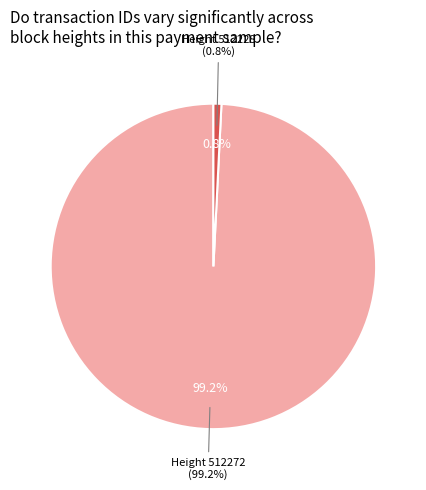

Is it true that 512228 is 11% of the pie?

False